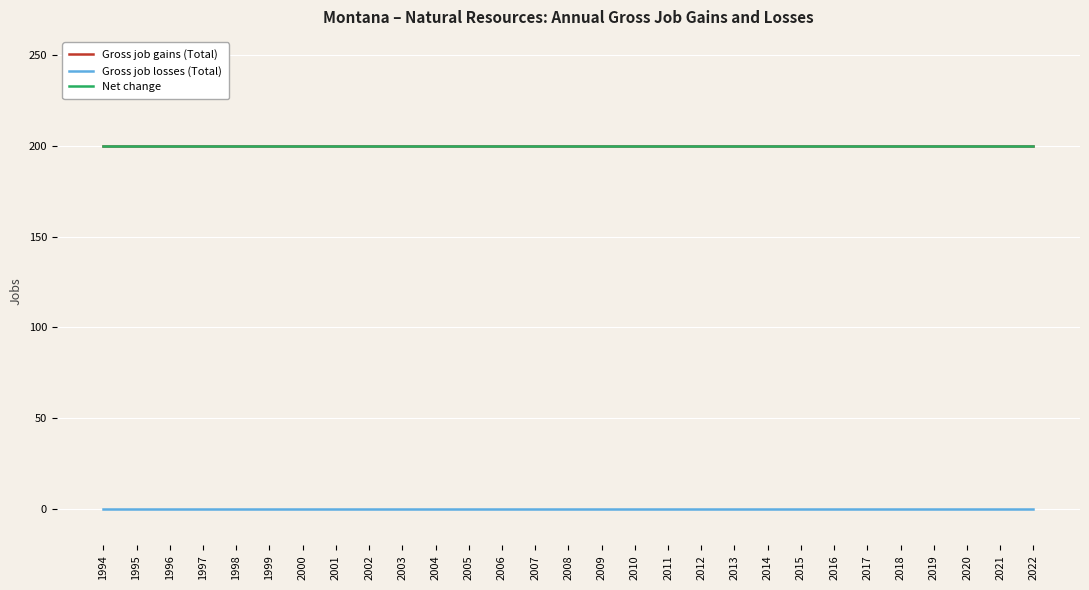

Does the chart display data point markers on the line(s)?

No